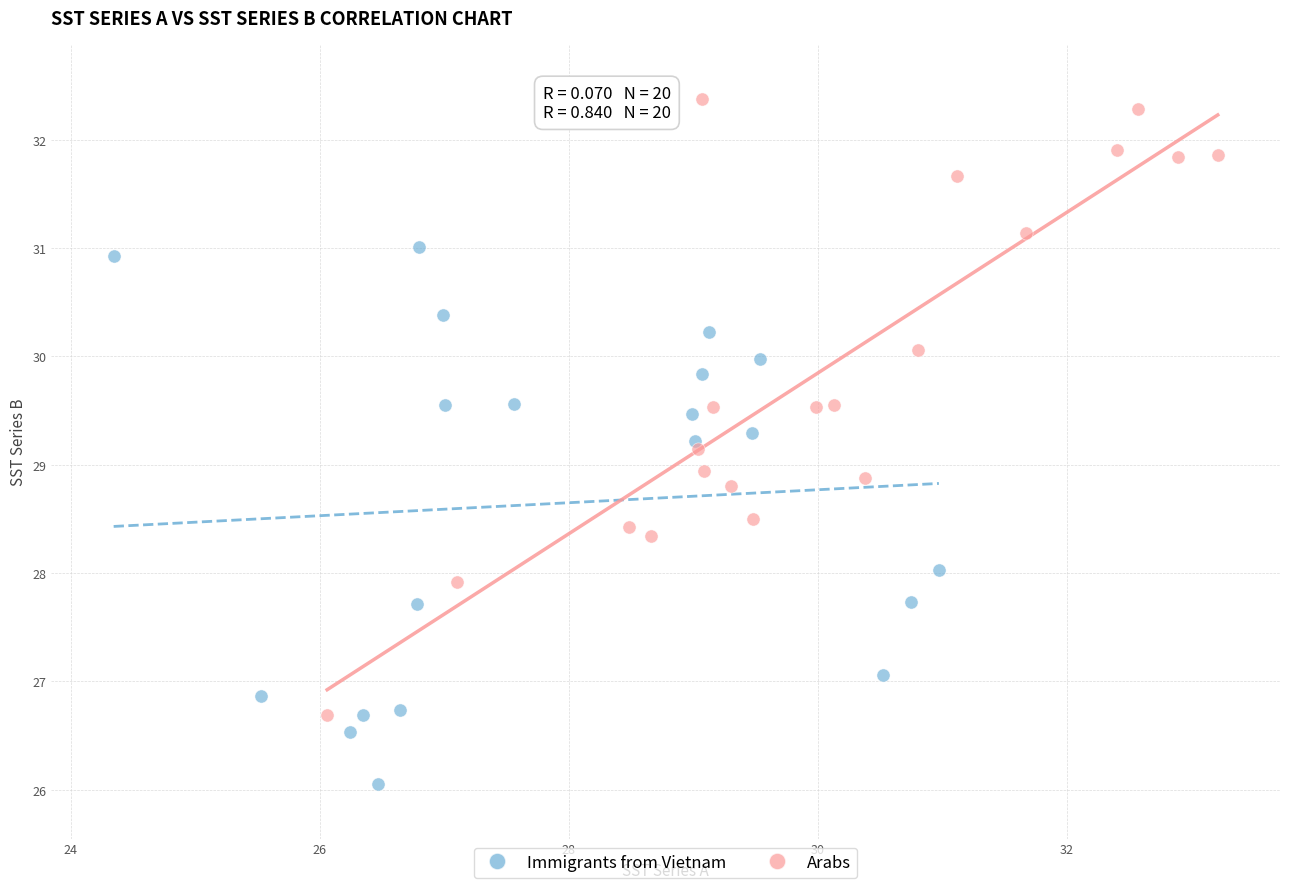

Which series contains the highest Y value?

Arabs